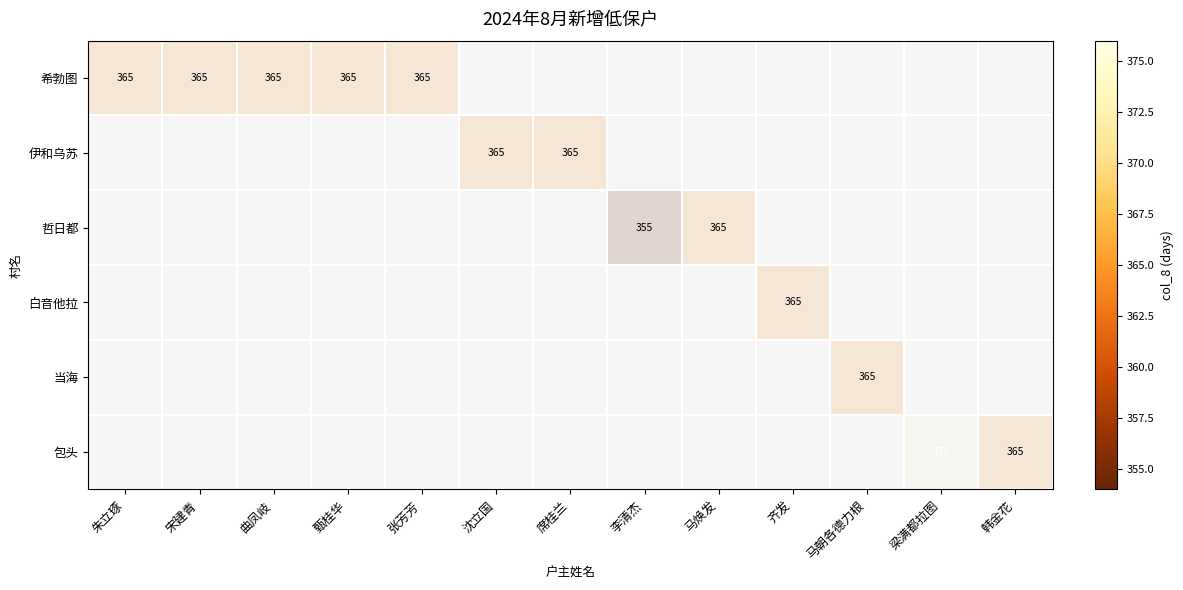

Between 梁满都拉图 and 张芳芳, which is larger?

梁满都拉图